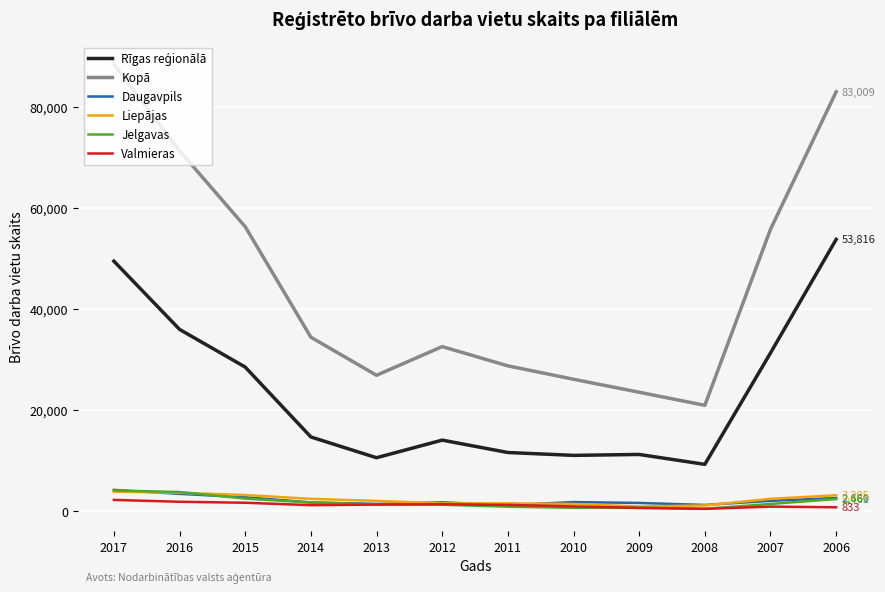

How many lines are shown in the chart?

6